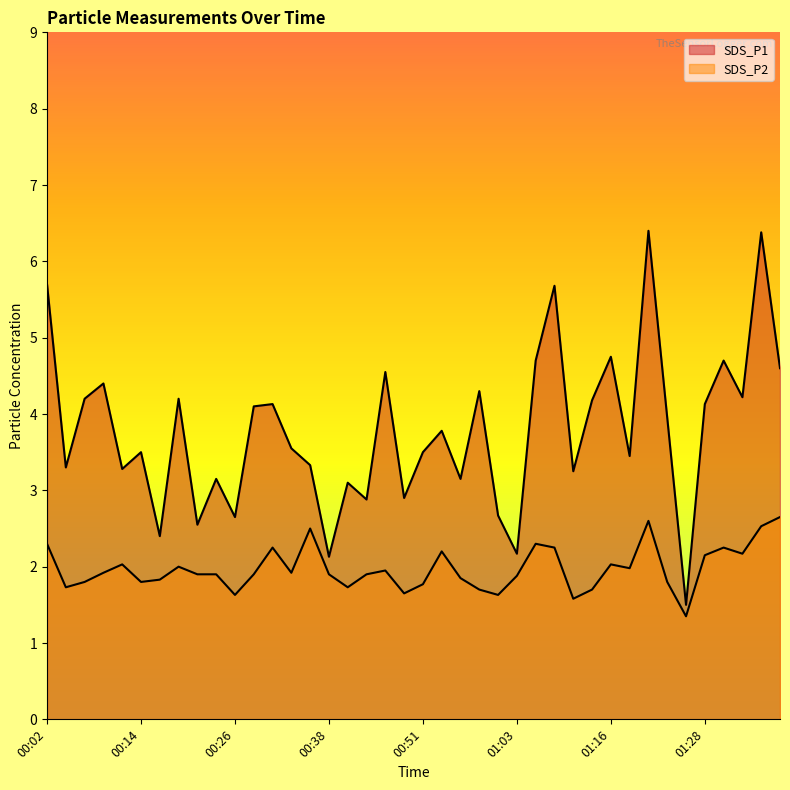

What is the difference between the highest and lowest values at 00:04?

1.6